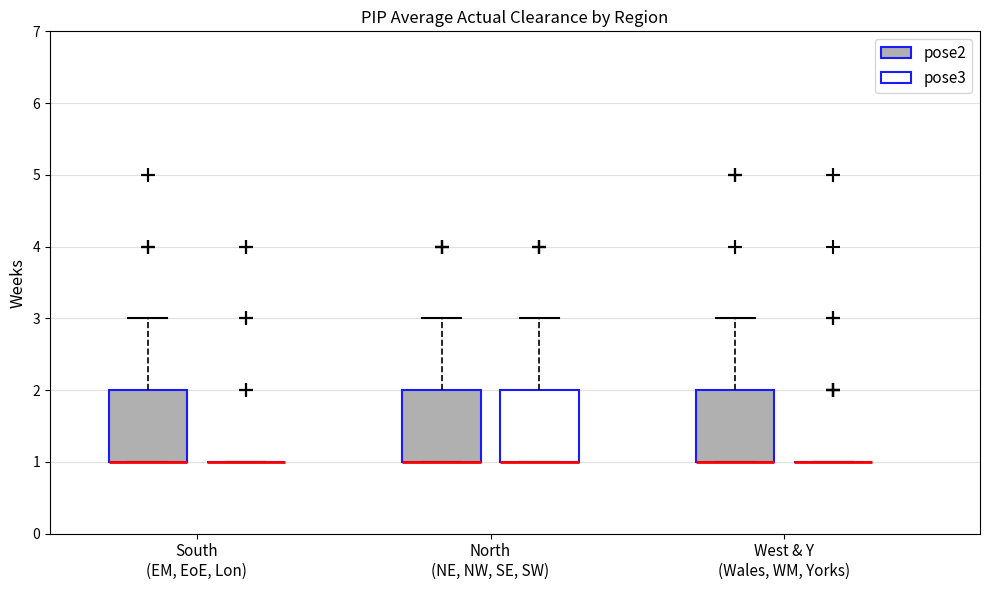

Where is the upper edge of the box for West & Y (Wales, WM, Yorks) (pose2) on the y-axis? The values are not printed on the chart, so give them approximately, as read against the axis.

2